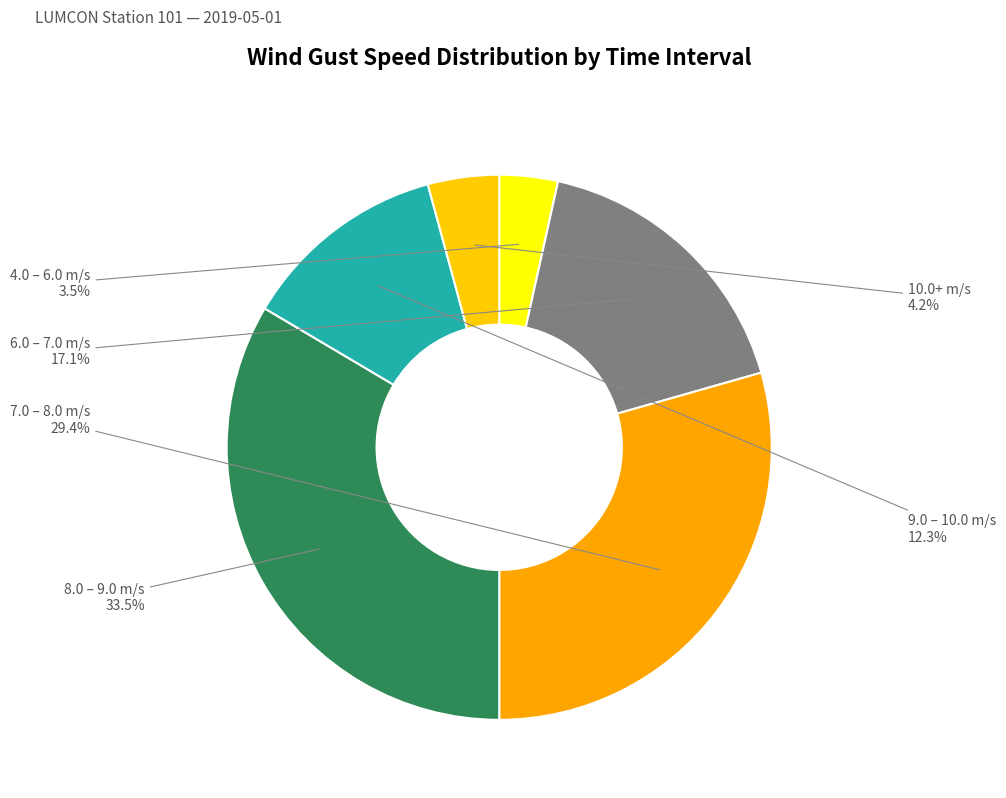

Between 7.0 – 8.0 m/s and 4.0 – 6.0 m/s, which is larger?

7.0 – 8.0 m/s